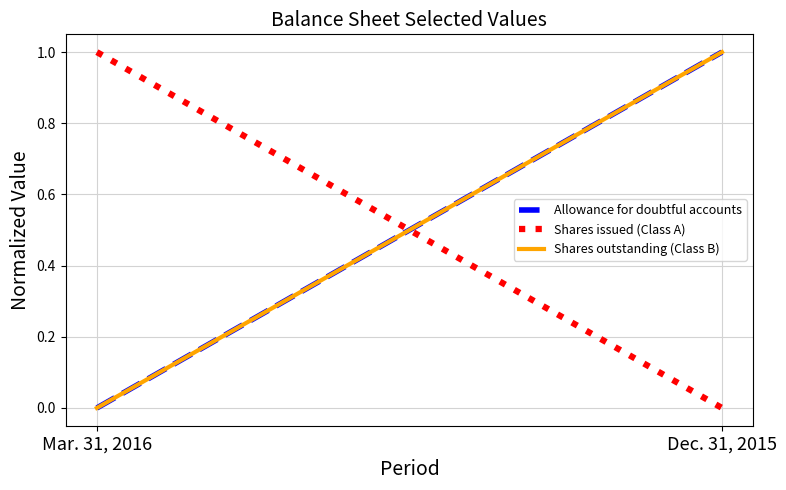

What are all the series names shown in the legend?

Allowance for doubtful accounts, Shares issued (Class A), Shares outstanding (Class B)